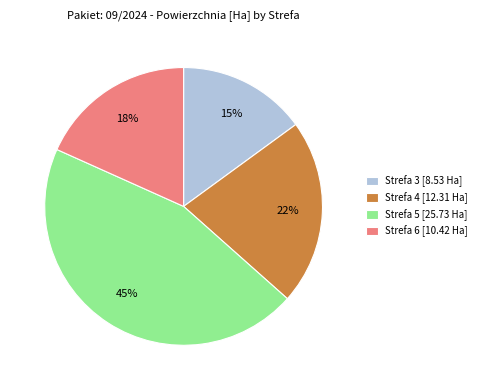

Does any single category account for the majority?

No